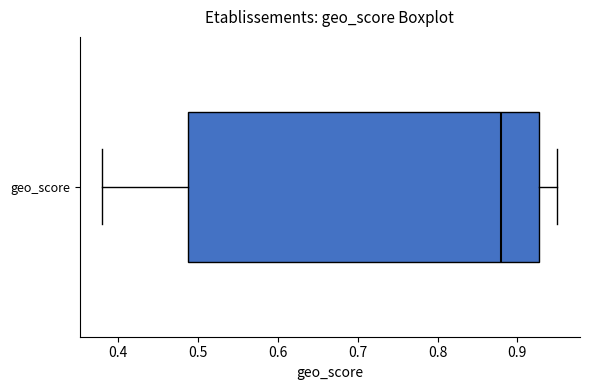

Where does the median line of the box for geo_score sit on the x-axis? The values are not printed on the chart, so give them approximately, as read against the axis.

0.88